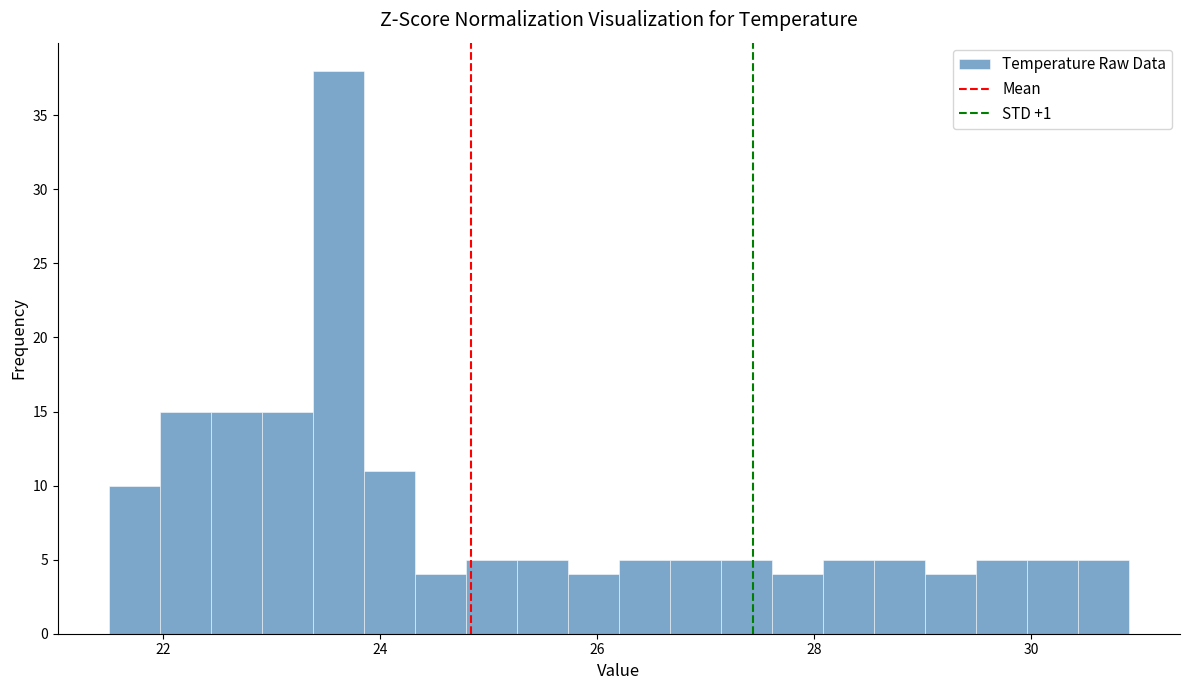

Around what value on the x-axis is the tallest bar? Give the approximate position of its centre, as read against the axis.

23.6